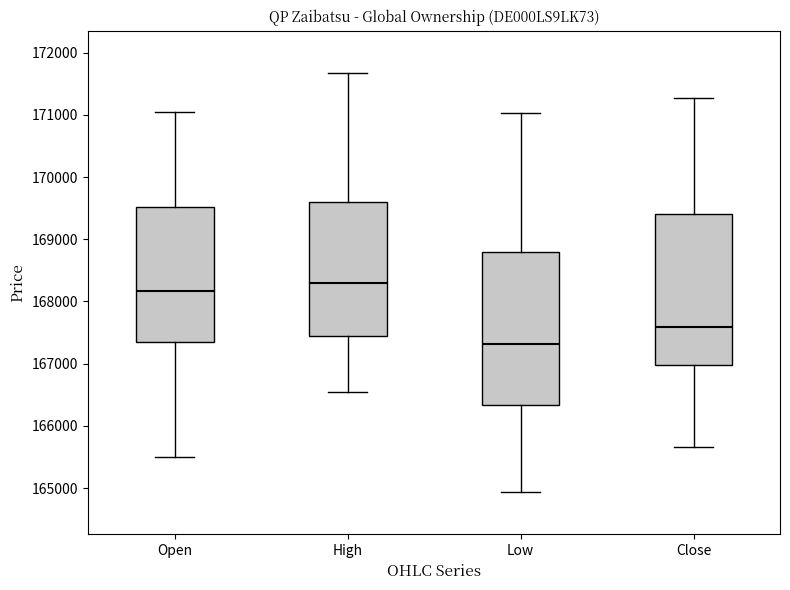

Reading left to right, transcribe this box plot: for each box, give where its median line is, the range the box spans, and where its two whiskers end, as read against the y-axis. The values are not printed on the chart, so give them approximately, as read against the axis.

Open: median 168200, box 167300 to 169500, whiskers 165500 to 171000
High: median 168300, box 167400 to 169600, whiskers 166500 to 171700
Low: median 167300, box 166300 to 168800, whiskers 164900 to 171000
Close: median 167600, box 167000 to 169400, whiskers 165700 to 171300